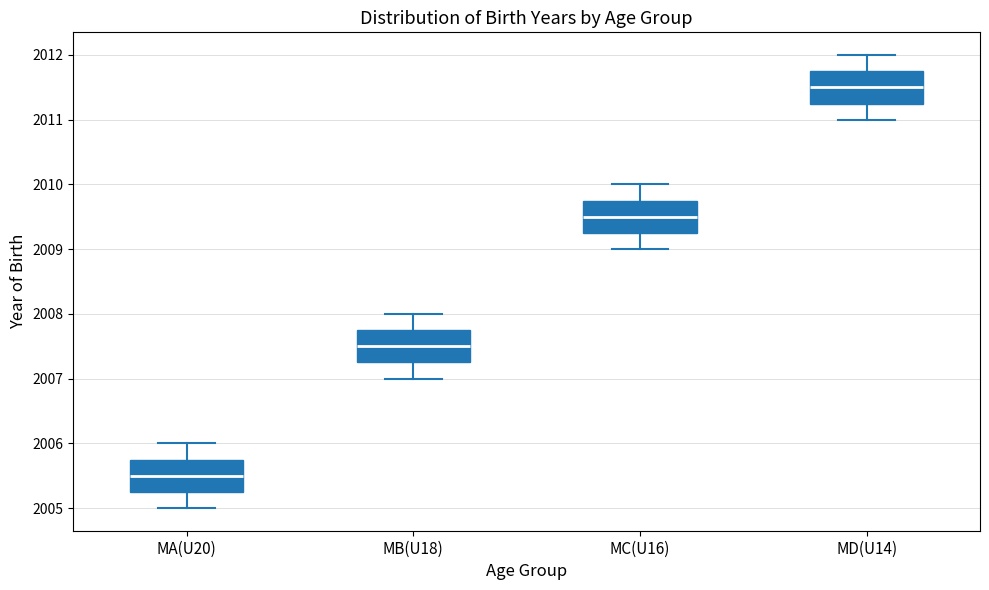

Which box's median line is the highest?

MD(U14)